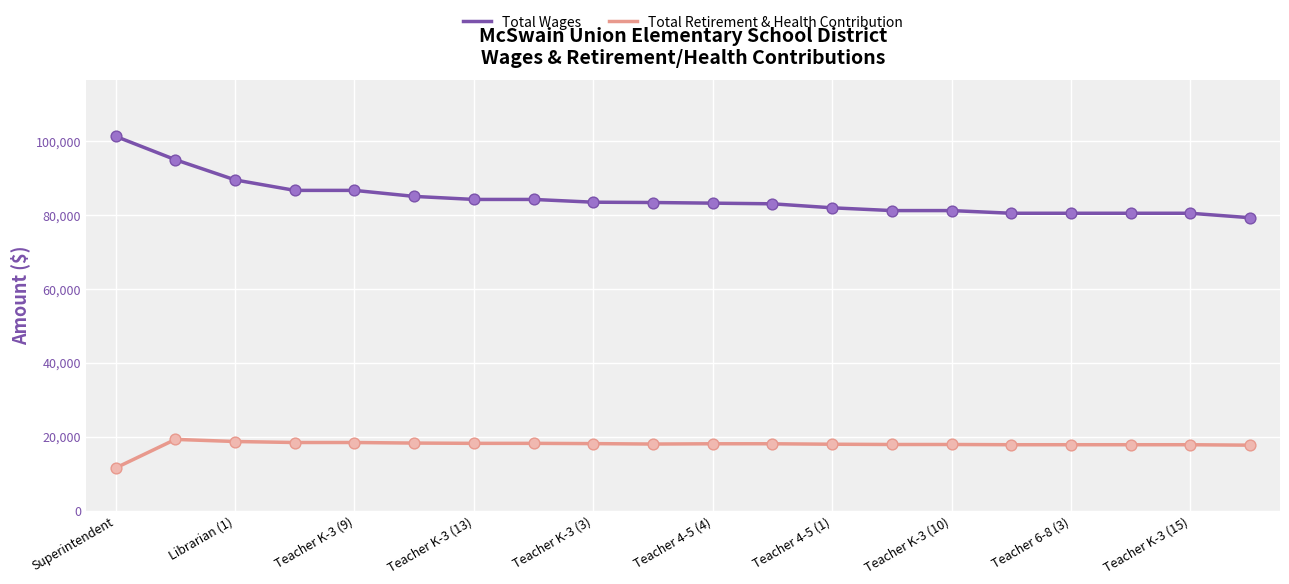

What are all the series names shown in the legend?

Total Wages, Total Retirement & Health Contribution